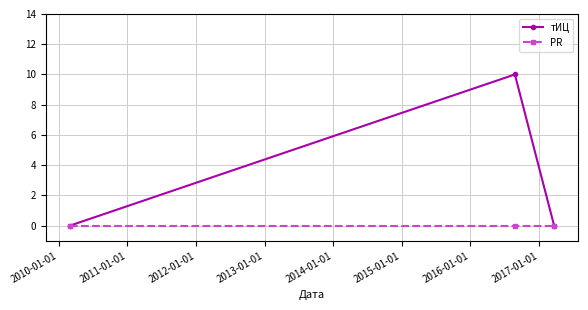

What are all the series names shown in the legend?

тИЦ, PR